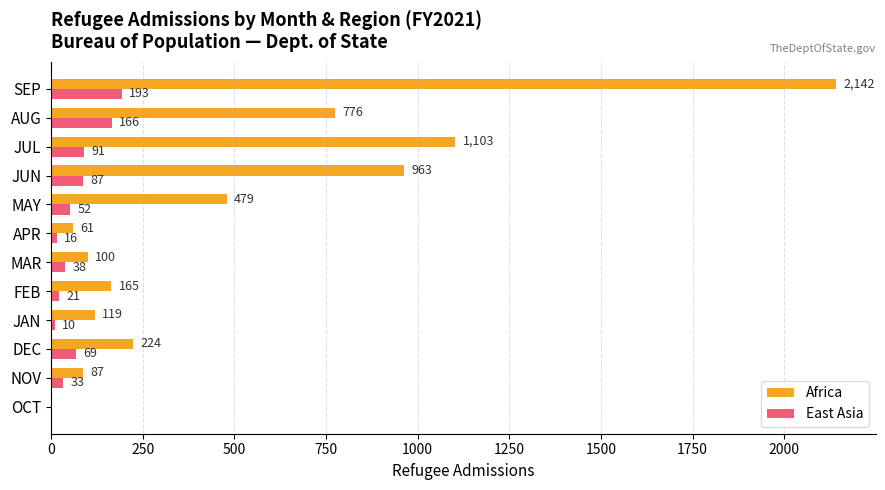

At which label does East Asia reach its peak?

SEP